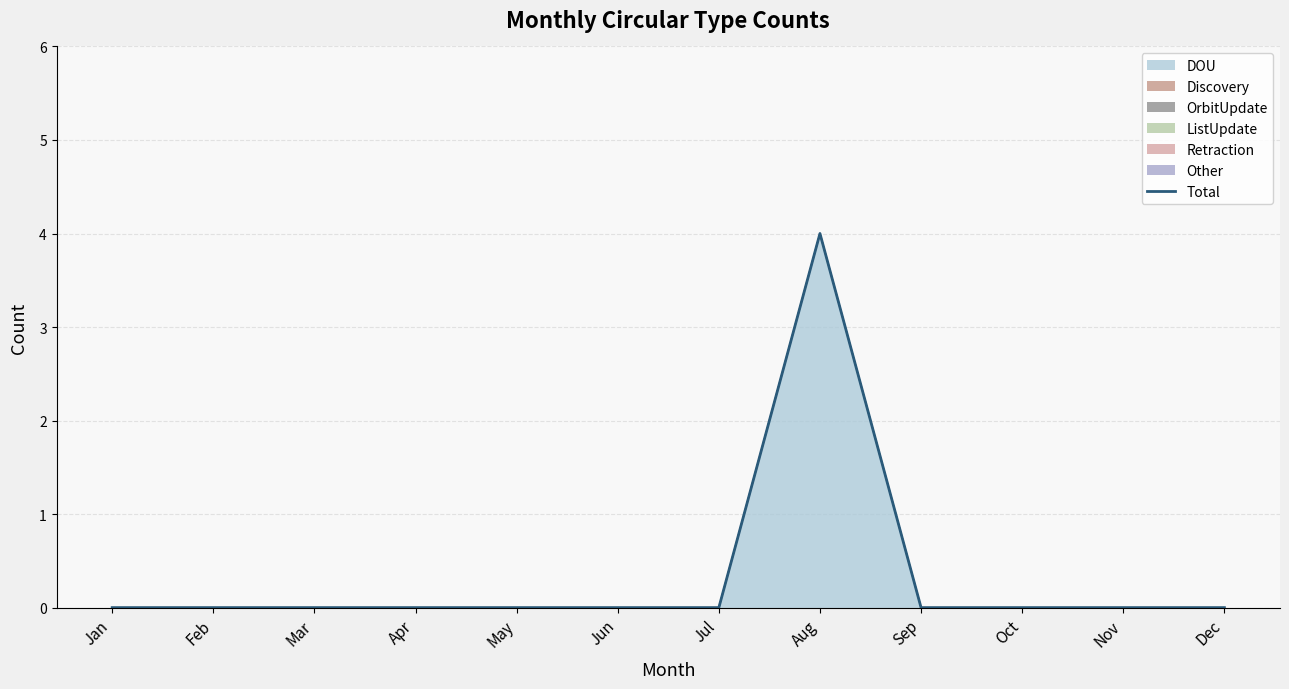

How many interior local peaks (higher than both neighbors) does the data have?

1